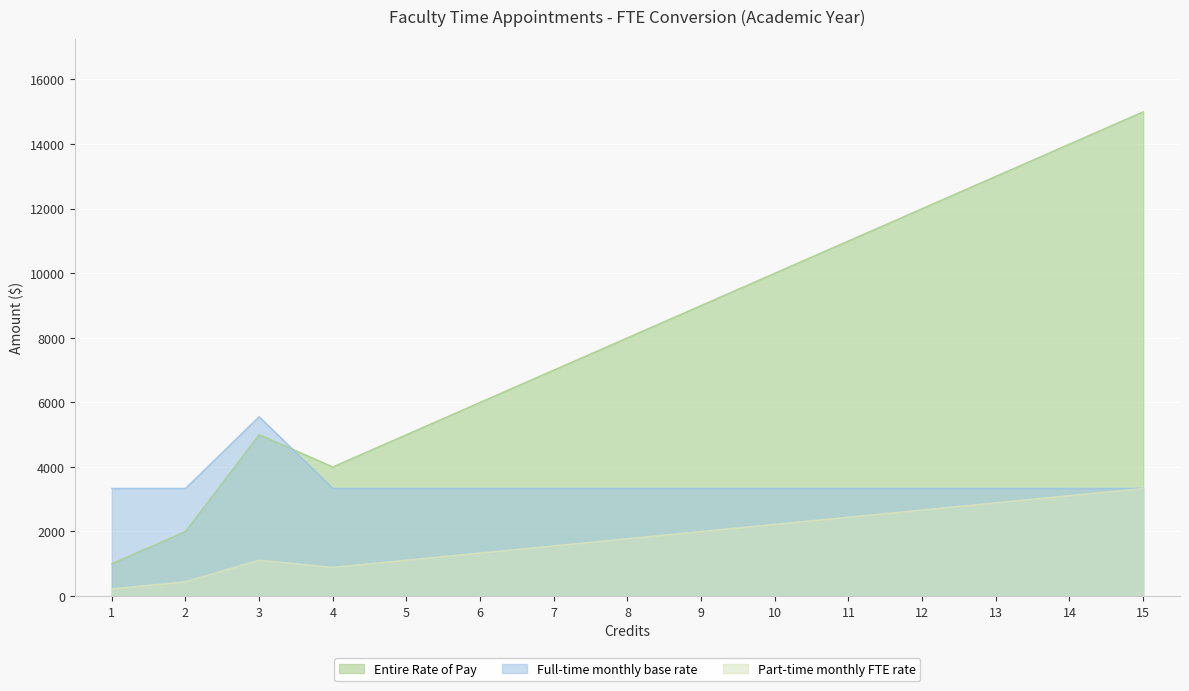

What is the value of the Full-time monthly base rate point at the 9th from the left?

3333.3